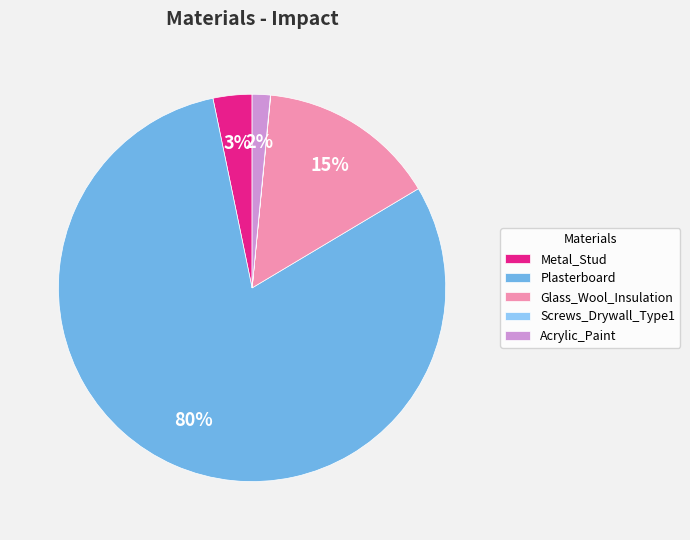

True or false: Glass_Wool_Insulation accounts for 21% of the total.

False